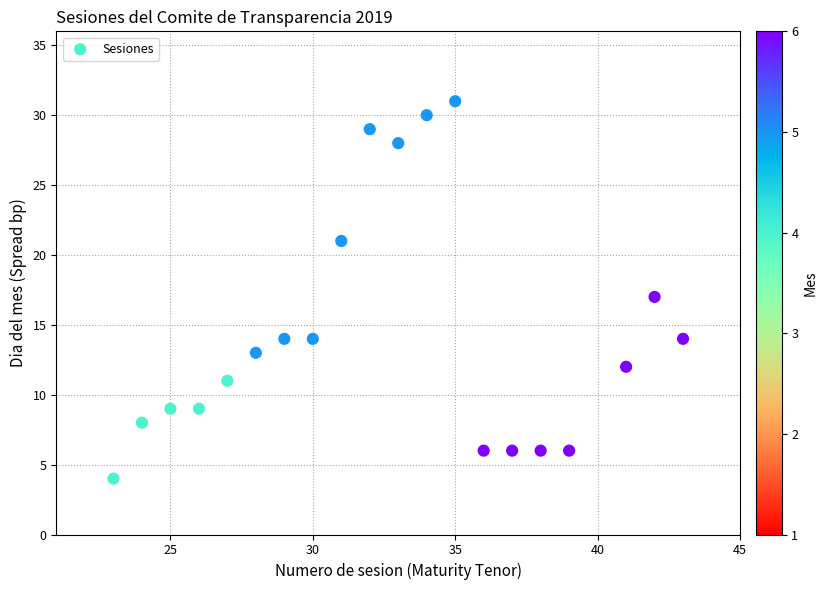

What is the range of Y values (max minus min)?

27